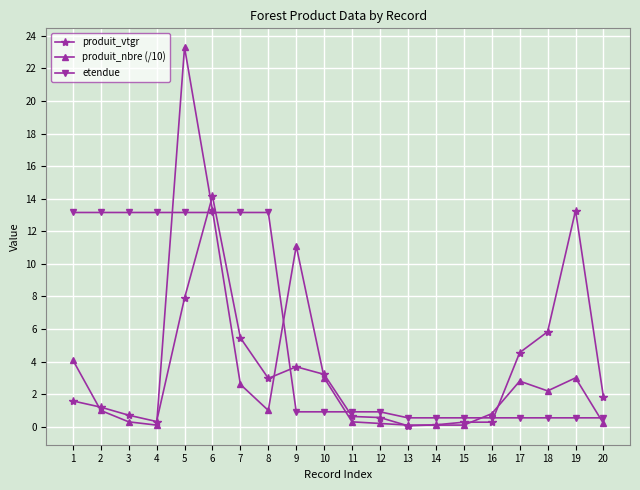

Which category has the highest value in the produit_vtgr series?

6